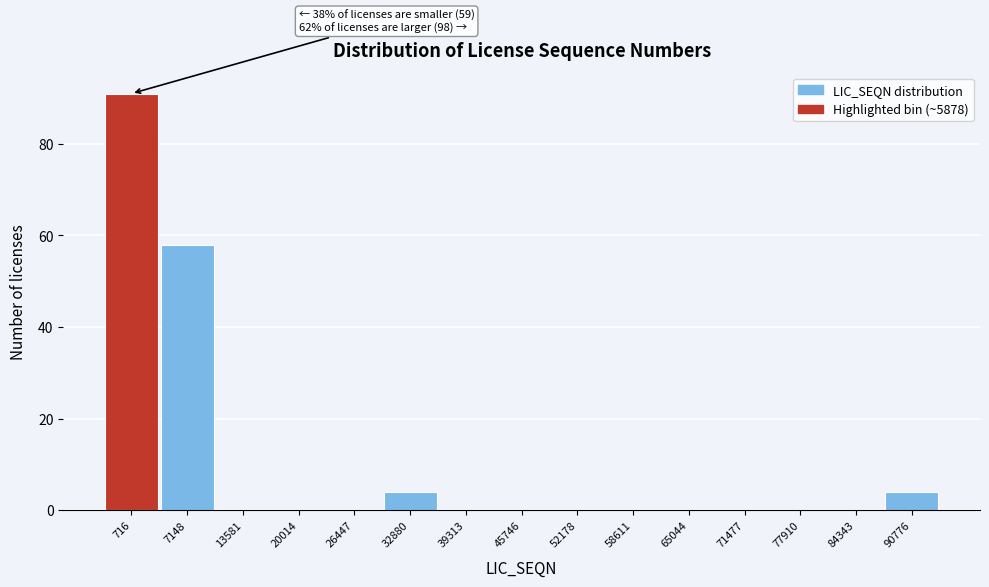

Reading left to right, what are all the values shown in this chart?

716=91	7148=58	13581=0	20014=0	26447=0	32880=4	39313=0	45746=0	52178=0	58611=0	65044=0	71477=0	77910=0	84343=0	90776=4